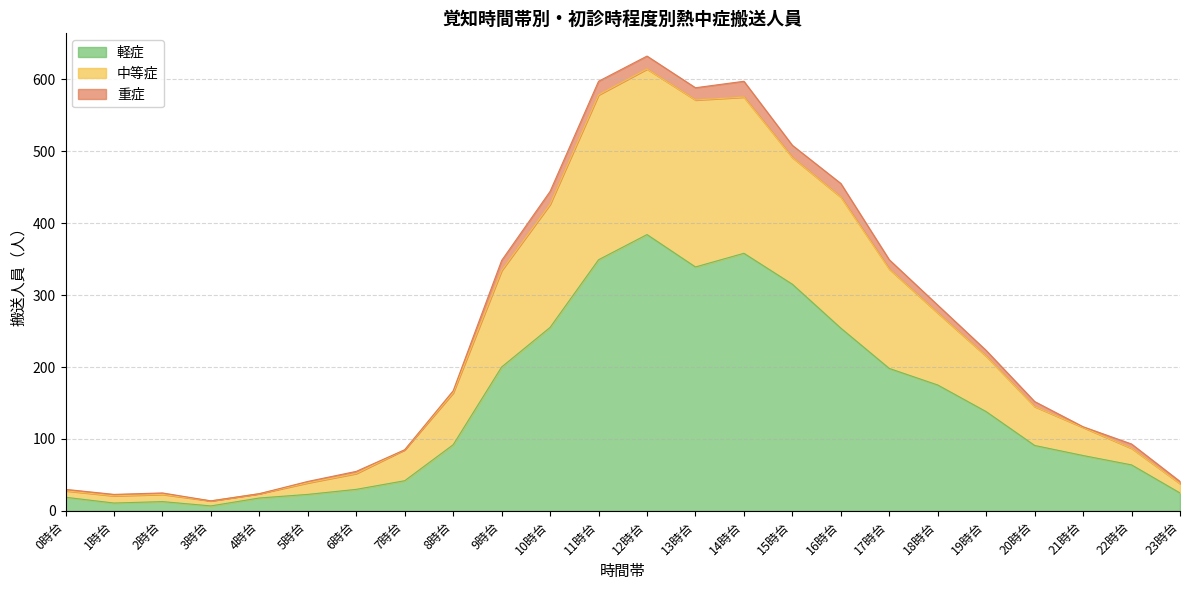

How many data points does each series have?

24